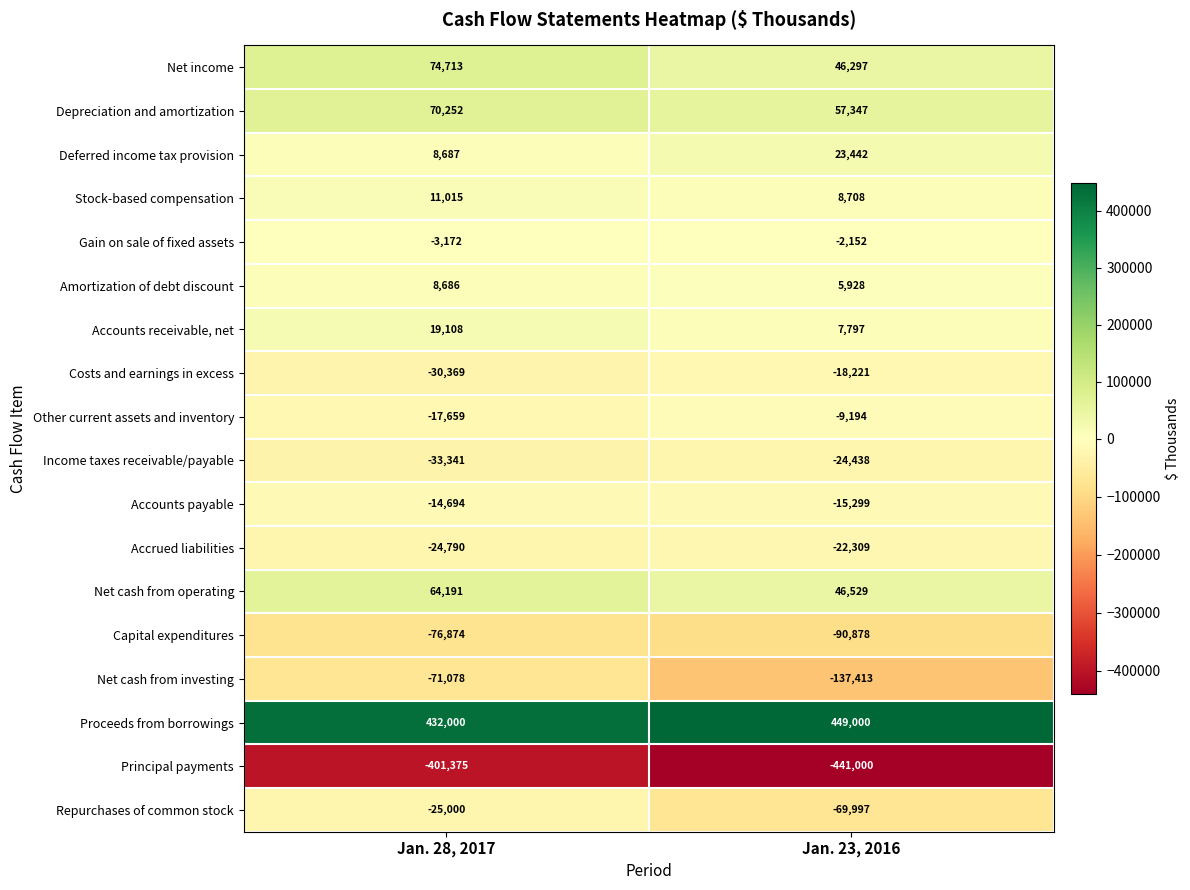

At which category is the sum across all series the highest?

Jan. 28, 2017